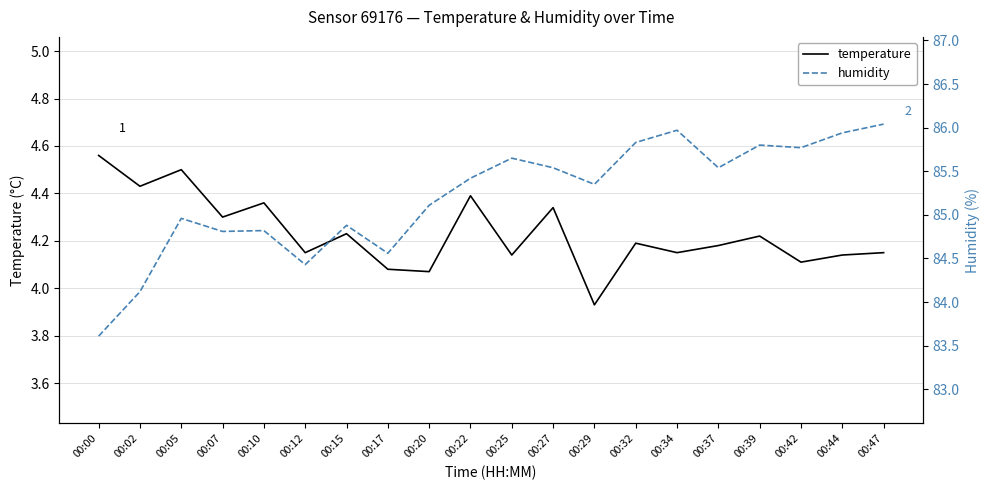

True or false: humidity and temperature cross at least once.

False